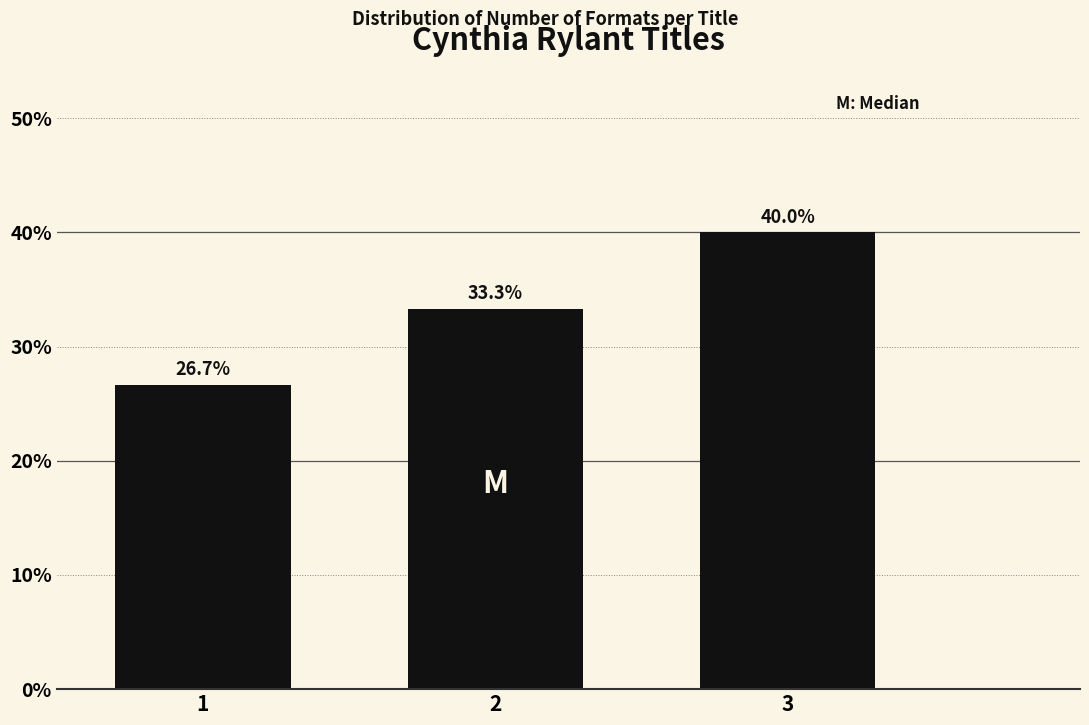

Reading left to right, transcribe all the data shown in this chart.

1=26.7	2=33.3	3=40.0